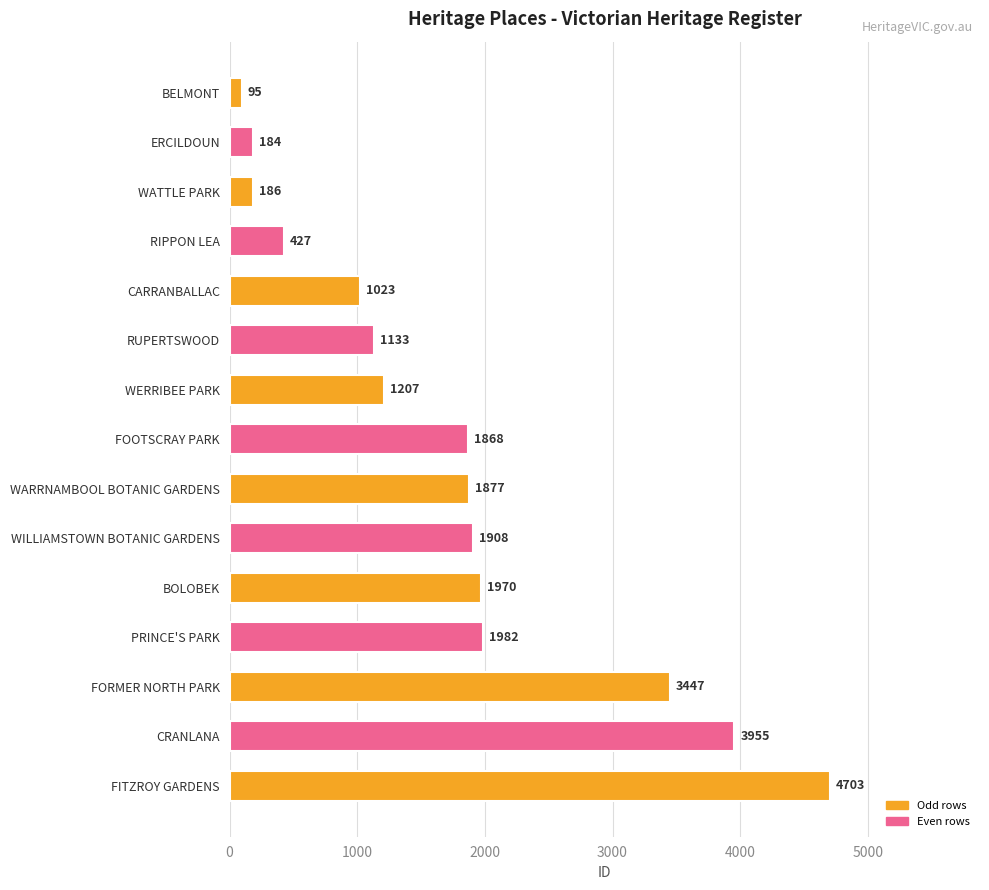

Where is the data nearest to the value 2399?

PRINCE'S PARK